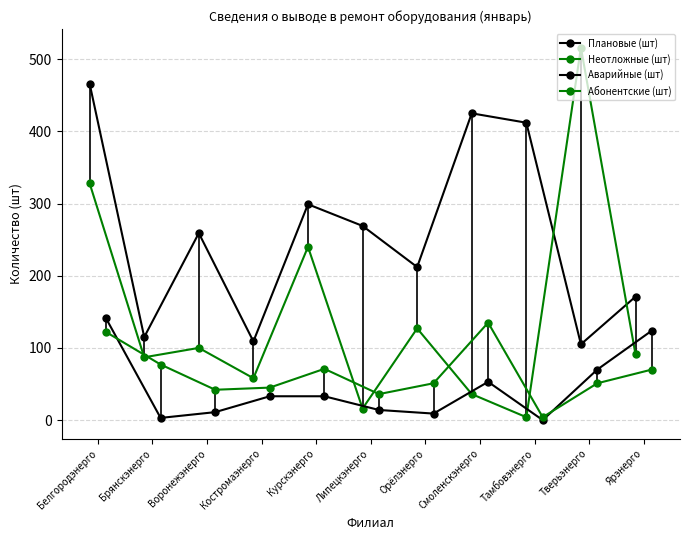

In Плановые (шт), how many points are higher than both neighbors (excluding endpoints)?

3